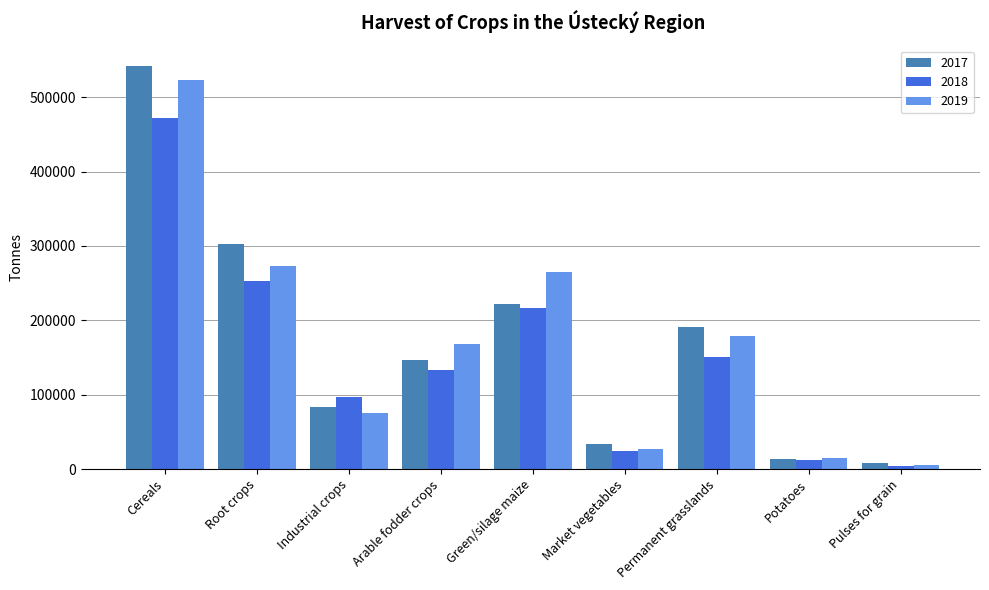

How many groups of bars are there?

9